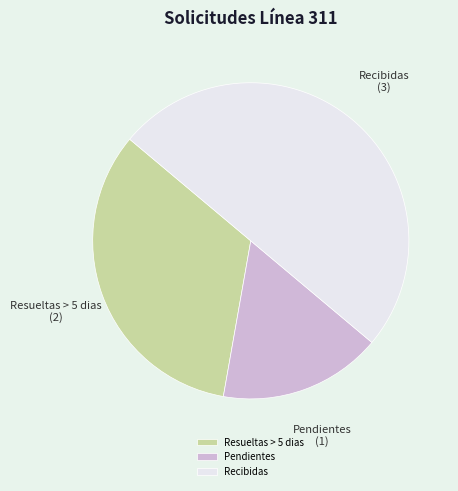

Do Recibidas and Resueltas > 5 dias together represent more than half of the pie?

Yes